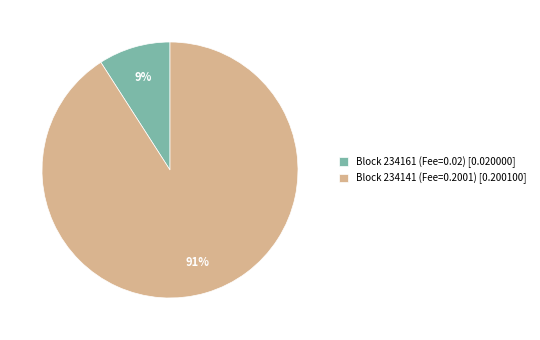

How many slices are in this pie chart?

2